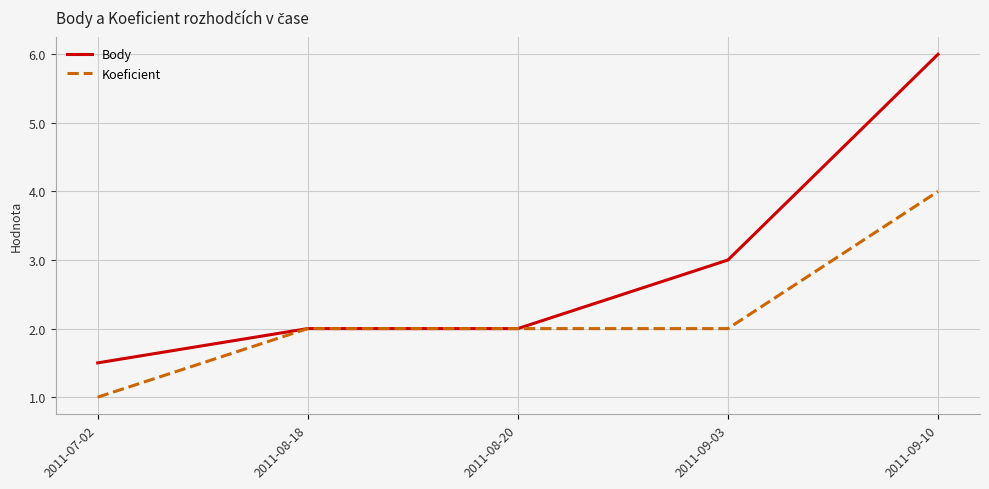

What is the difference between the highest and lowest values at 2011-09-10?

2.0